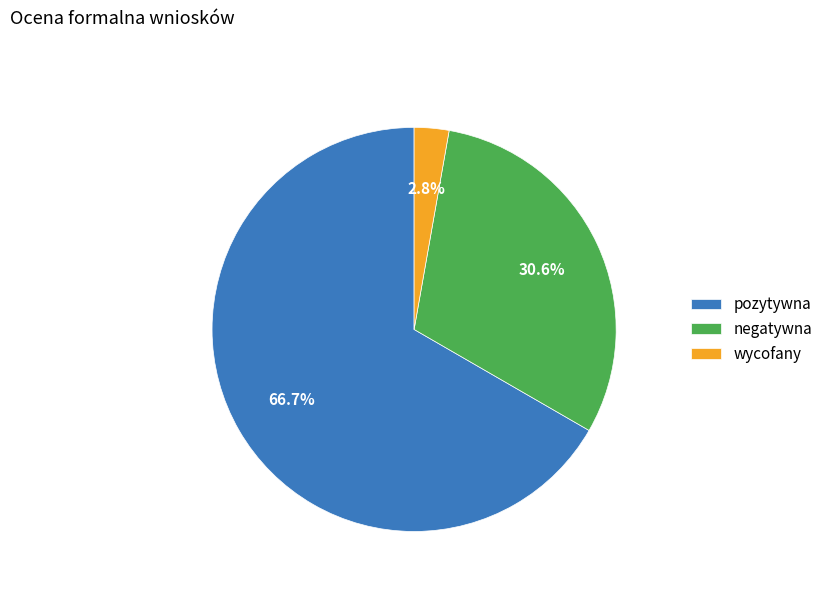

To the nearest percent, what percentage of the pie is pozytywna?

67%